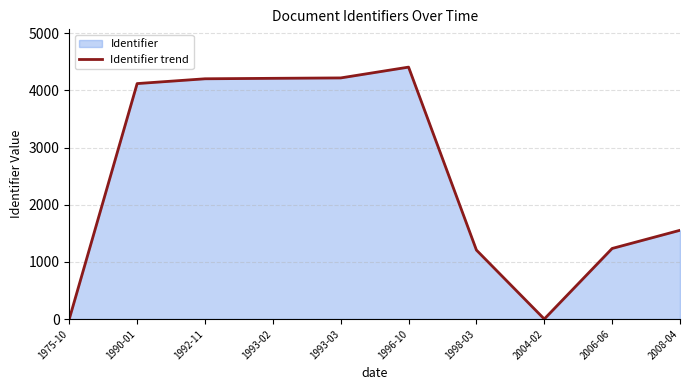

True or false: the data shows 4118 at 1990-01.

True